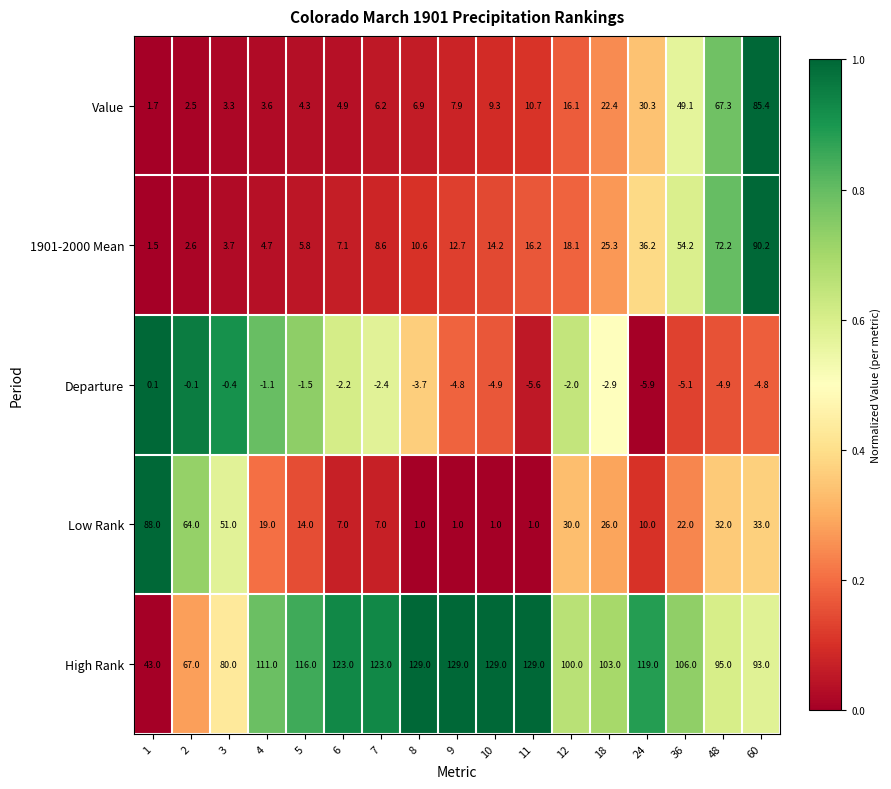

Is the value of Value at 6 greater than the value of High Rank at 5?

No